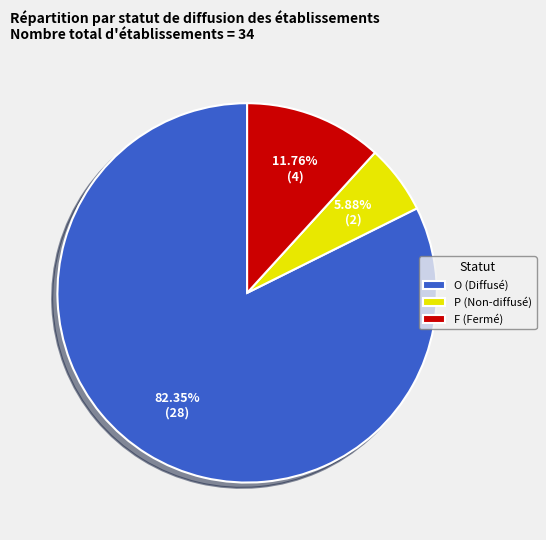

What percentage is the O slice, to the nearest percent?

82%